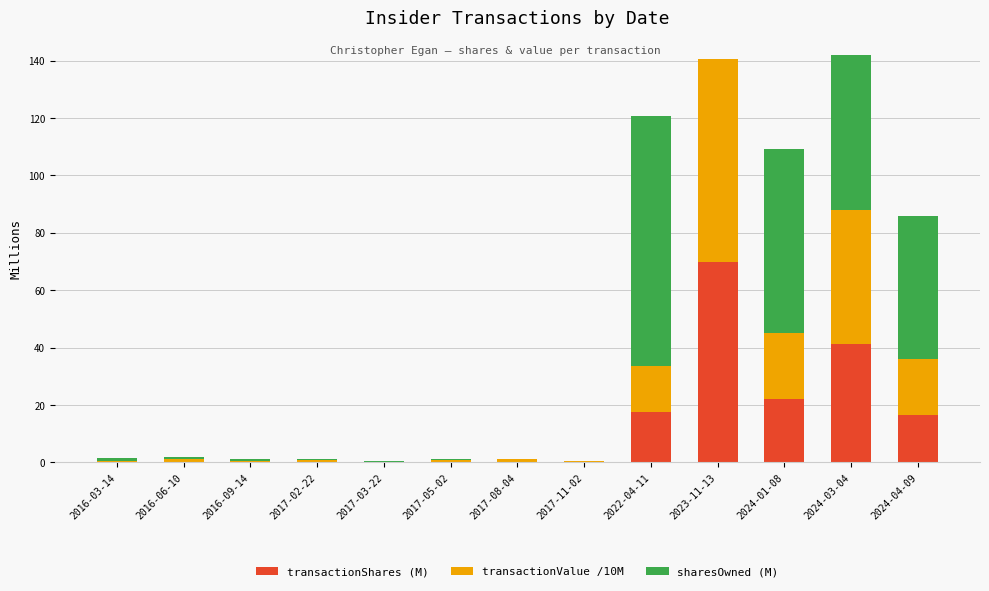

How many data points does each series have?

13